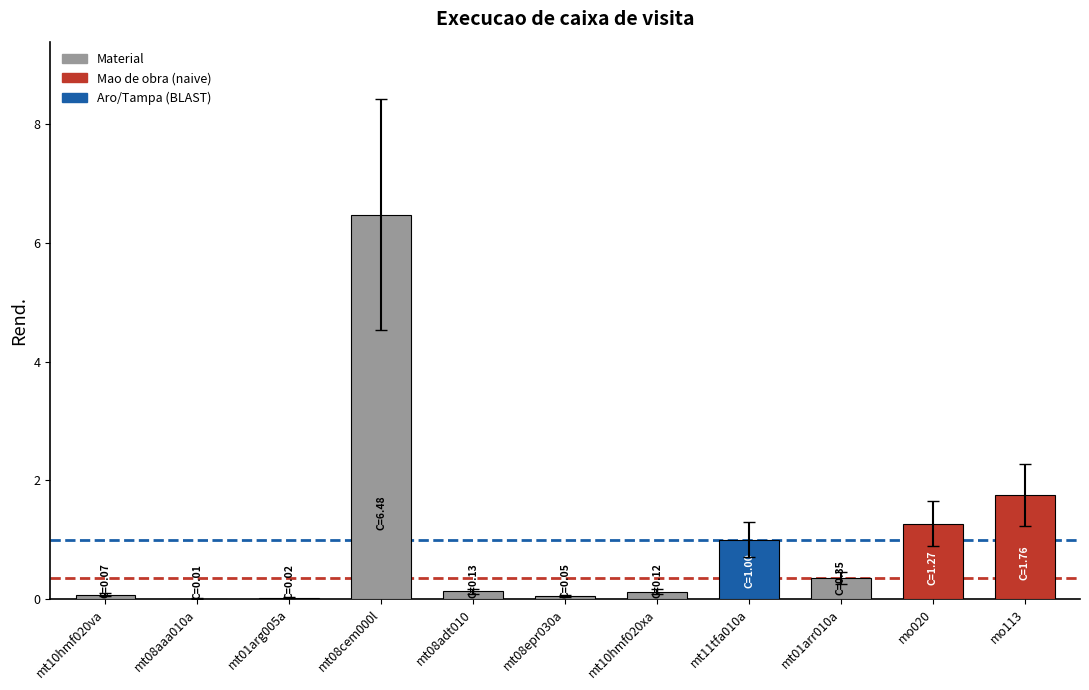

How many distinct data groups are displayed?

1